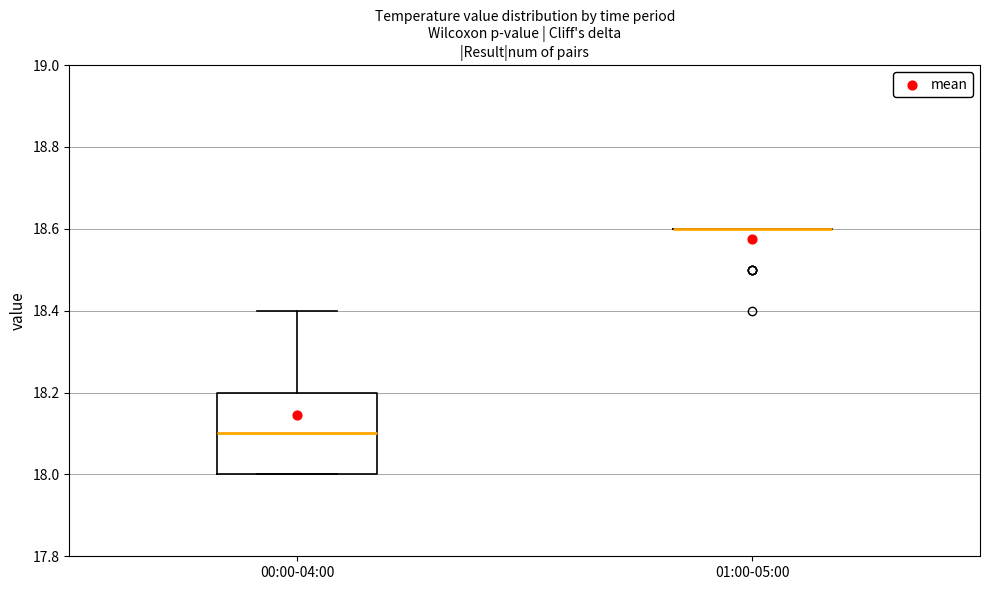

Reading left to right, read every box against the y-axis: the position of its median line, the range the box covers, and the ends of its whiskers. The values are not printed on the chart, so give them approximately, as read against the axis.

00:00-04:00: median 18.1, box 18.0 to 18.2, whiskers 18.0 to 18.4
01:00-05:00: box collapsed to a line at 18.6, whiskers 18.6 to 18.6